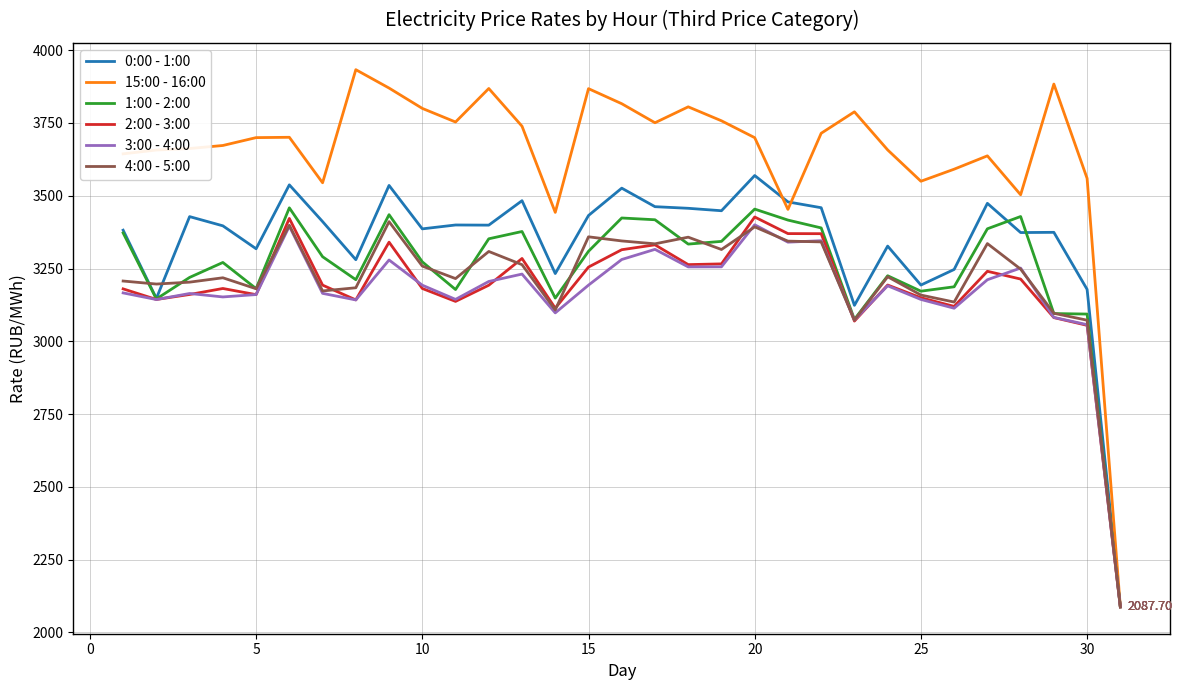

Which series has the largest total across all categories?

15:00 - 16:00